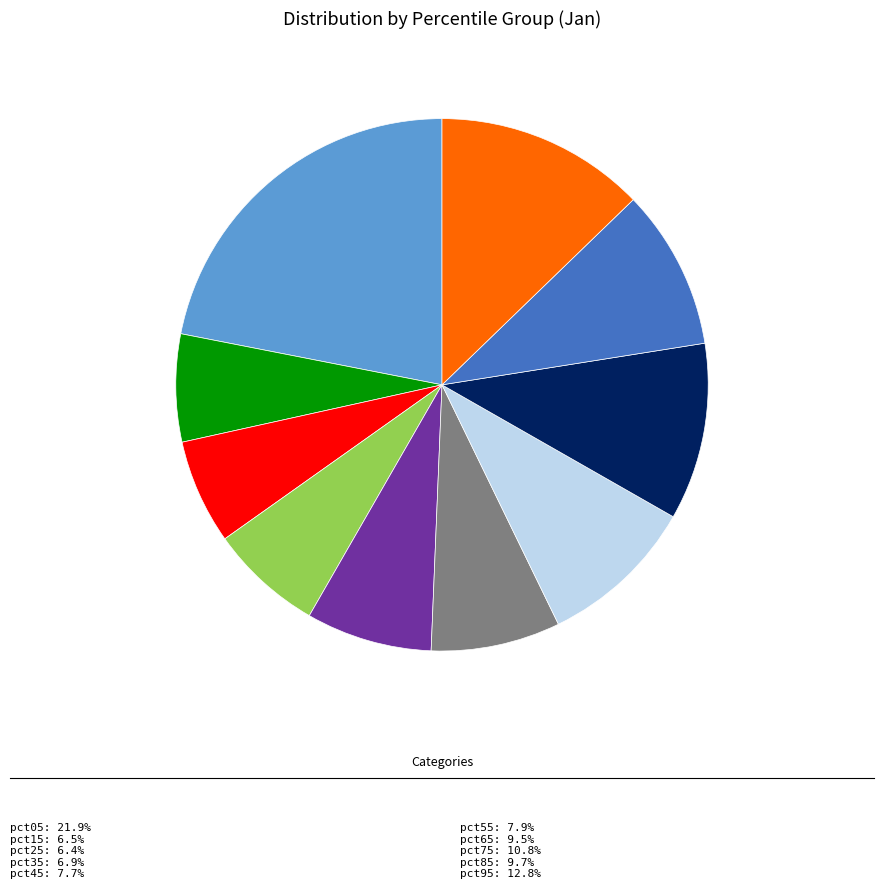

Is there any slice that represents more than half of the pie?

No